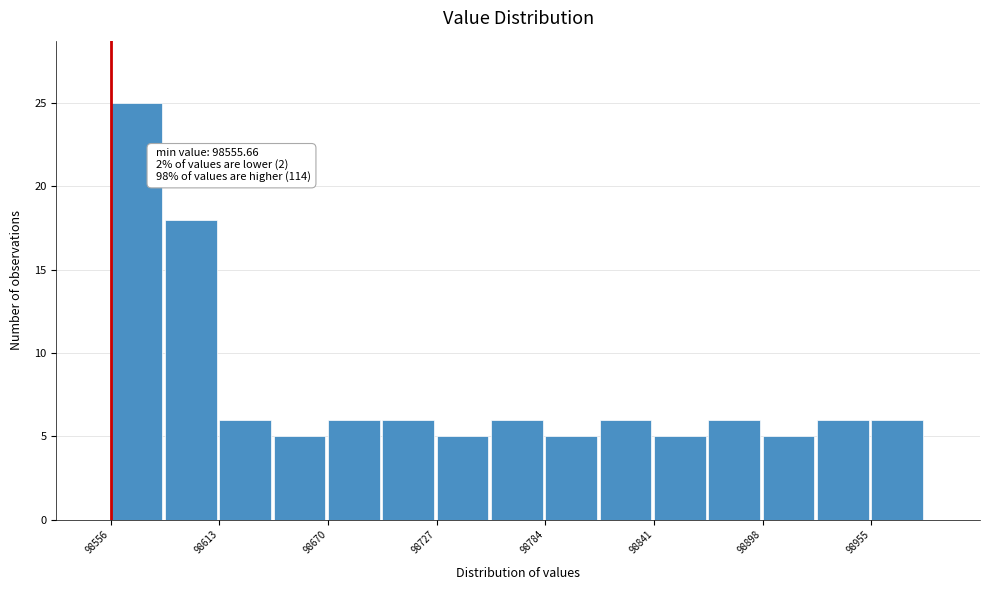

Around what value on the x-axis is the tallest bar? Give the approximate position of its centre, as read against the axis.

98570